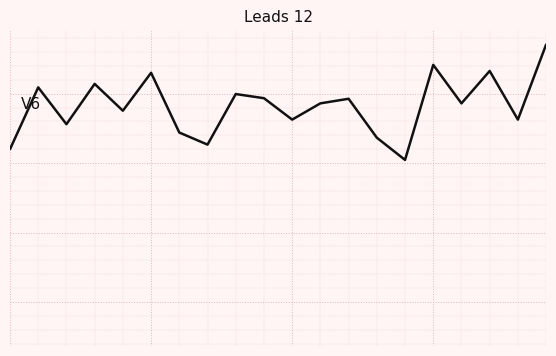

True or false: P1 and P2 cross at least once.

False